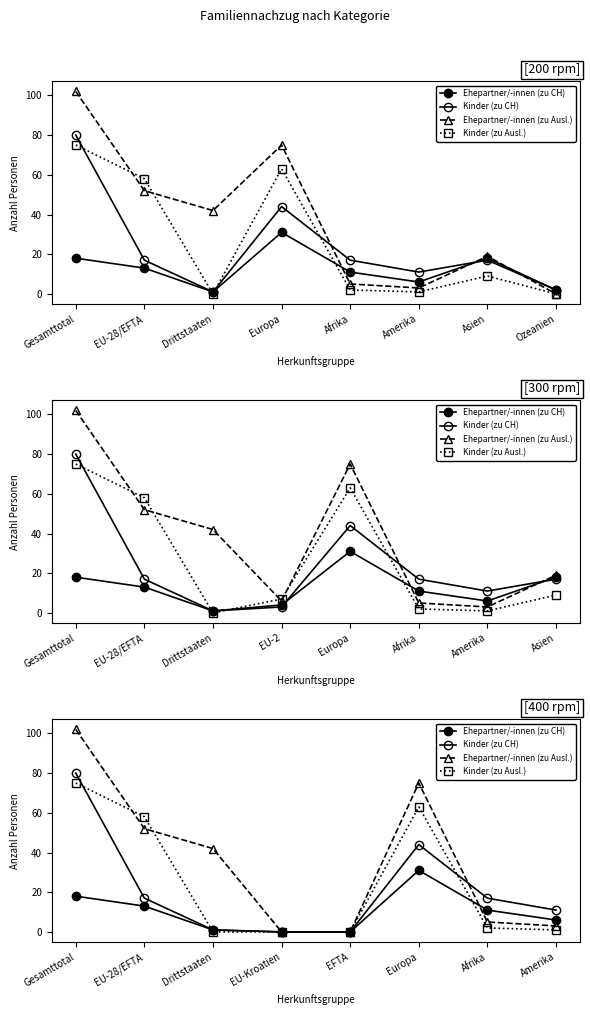

Which series has the widest spread of values?

Ehepartner/-innen (zu Ausl.)